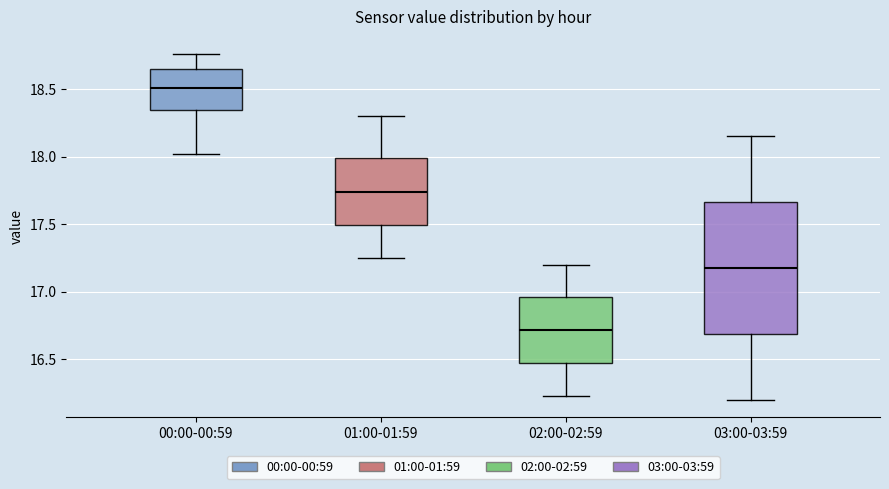

Which box's median line is the highest?

00:00-00:59